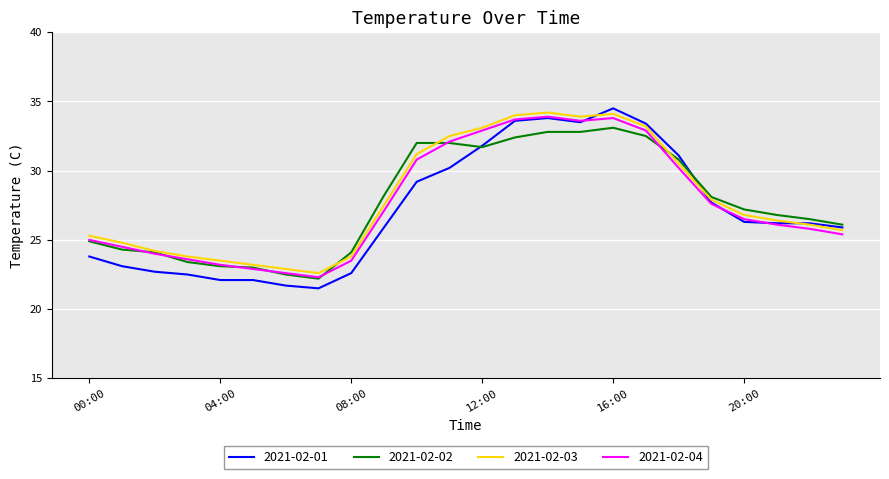

Is this an area chart (filled region under the line)?

No